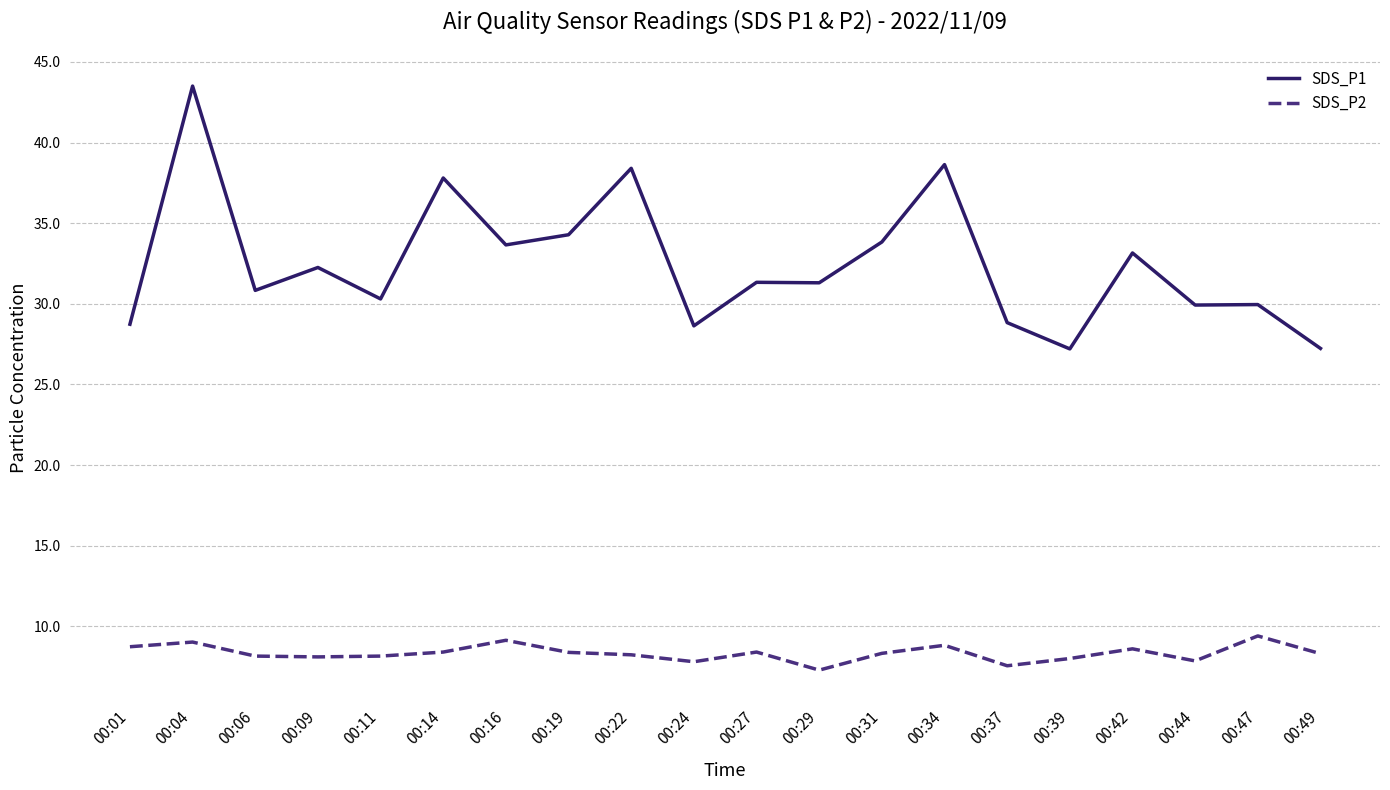

List the series in order of their overall mean, lowest first.

SDS_P2, SDS_P1